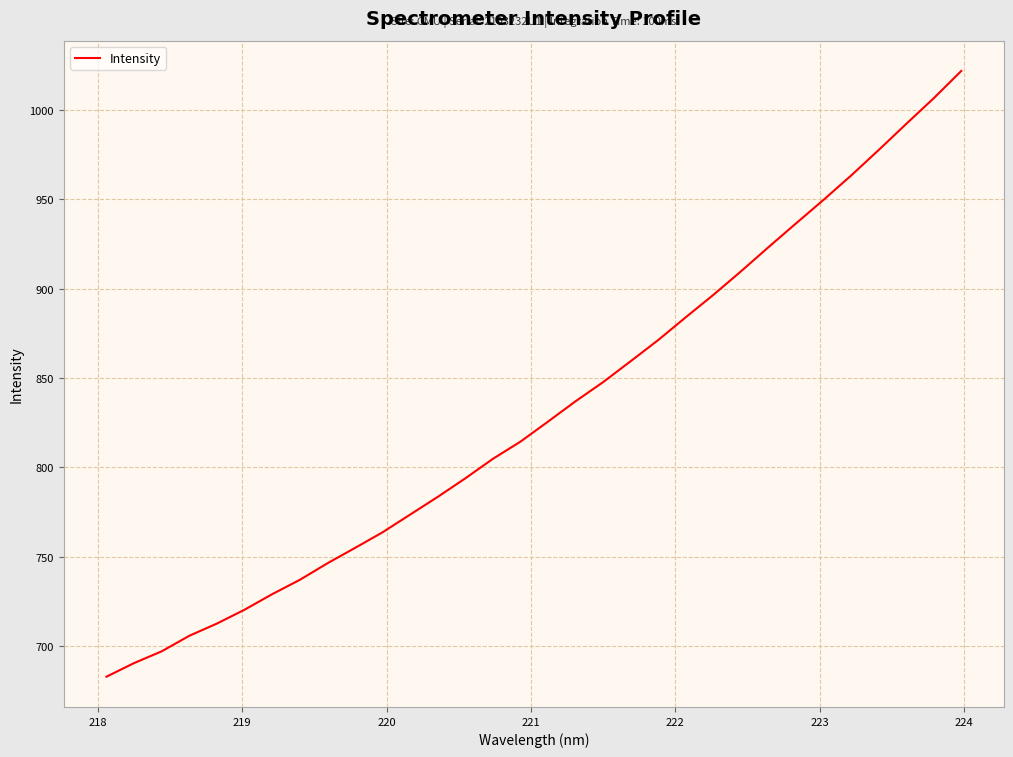

What is the minimum value shown in the chart?

682.8